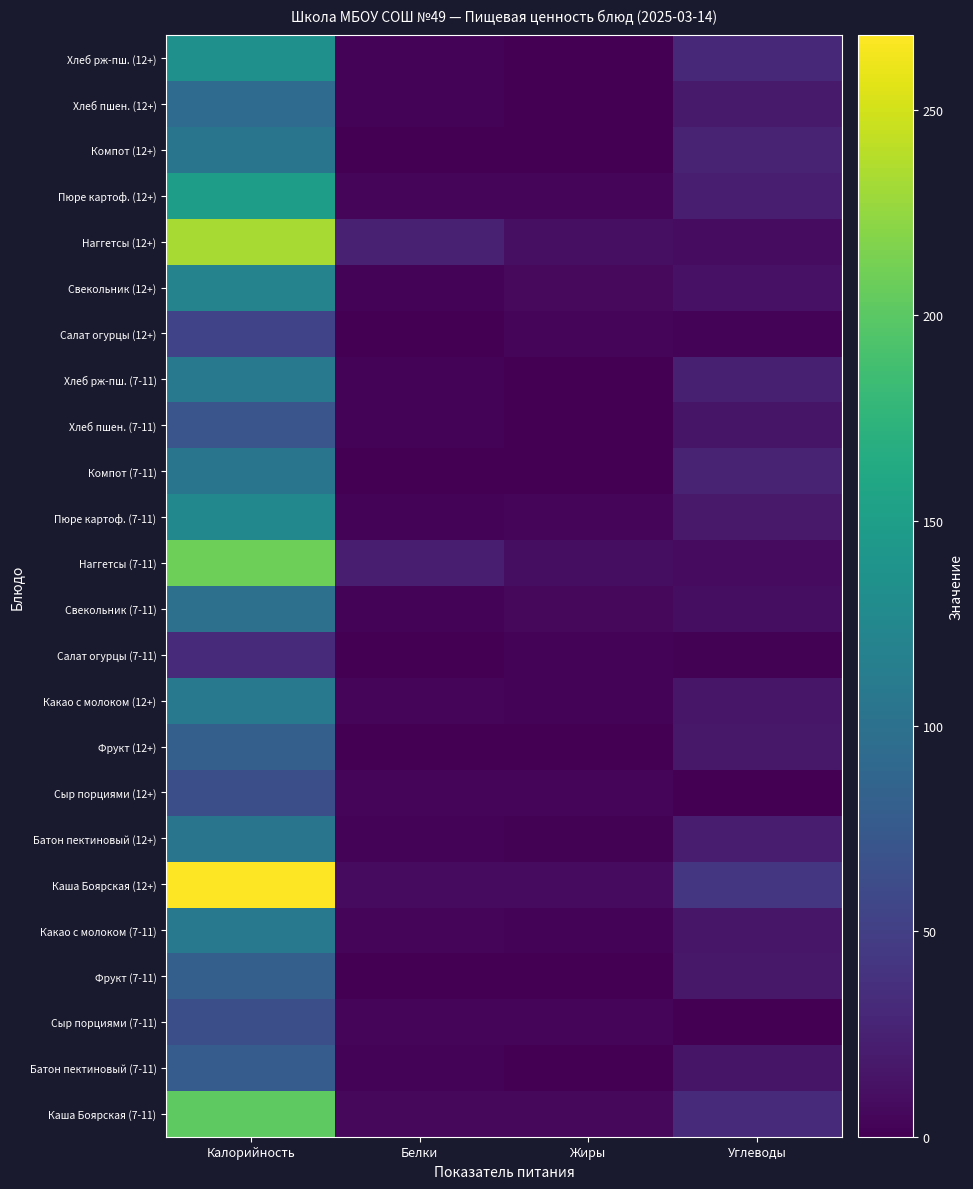

Reading right to left, transcribe all the data shown in this chart.

Каша Боярская (7-11): Углеводы=31.6	Жиры=5.8	Белки=5.6	Калорийность=201.2
Батон пектиновый (7-11): Углеводы=15.4	Жиры=0.9	Белки=2.2	Калорийность=78.5
Сыр порциями (7-11): Углеводы=0.0	Жиры=5.2	Белки=4.4	Калорийность=64.2
Фрукт (7-11): Углеводы=17.8	Жиры=0.8	Белки=0.8	Калорийность=81.6
Какао с молоком (7-11): Углеводы=16.3	Жиры=3.1	Белки=3.9	Калорийность=108.7
Каша Боярская (12+): Углеводы=42.2	Жиры=7.8	Белки=7.4	Калорийность=268.2
Батон пектиновый (12+): Углеводы=20.6	Жиры=1.2	Белки=3.0	Калорийность=104.7
Сыр порциями (12+): Углеводы=0.0	Жиры=5.2	Белки=4.4	Калорийность=64.2
Фрукт (12+): Углеводы=17.8	Жиры=0.8	Белки=0.8	Калорийность=81.6
Какао с молоком (12+): Углеводы=16.3	Жиры=3.1	Белки=3.9	Калорийность=108.7
Салат огурцы (7-11): Углеводы=1.5	Жиры=2.7	Белки=0.6	Калорийность=32.6
Свекольник (7-11): Углеводы=10.2	Жиры=5.5	Белки=2.1	Калорийность=99.0
Наггетсы (7-11): Углеводы=7.7	Жиры=9.9	Белки=22.3	Калорийность=209.5
Пюре картоф. (7-11): Углеводы=18.8	Жиры=4.3	Белки=2.9	Калорийность=125.6
Компот (7-11): Углеводы=25.7	Жиры=0.0	Белки=0.4	Калорийность=104.4
Хлеб пшен. (7-11): Углеводы=14.8	Жиры=0.2	Белки=2.3	Калорийность=70.3
Хлеб рж-пш. (7-11): Углеводы=23.8	Жиры=0.4	Белки=2.2	Калорийность=108.0
Салат огурцы (12+): Углеводы=2.5	Жиры=4.5	Белки=0.9	Калорийность=54.4
Свекольник (12+): Углеводы=12.7	Жиры=6.6	Белки=2.6	Калорийность=120.2
Наггетсы (12+): Углеводы=8.6	Жиры=11.1	Белки=24.8	Калорийность=232.8
Пюре картоф. (12+): Углеводы=22.5	Жиры=5.2	Белки=3.5	Калорийность=150.8
Компот (12+): Углеводы=25.7	Жиры=0.0	Белки=0.4	Калорийность=104.4
Хлеб пшен. (12+): Углеводы=19.7	Жиры=0.3	Белки=3.0	Калорийность=93.8
Хлеб рж-пш. (12+): Углеводы=29.7	Жиры=0.6	Белки=2.8	Калорийность=134.9